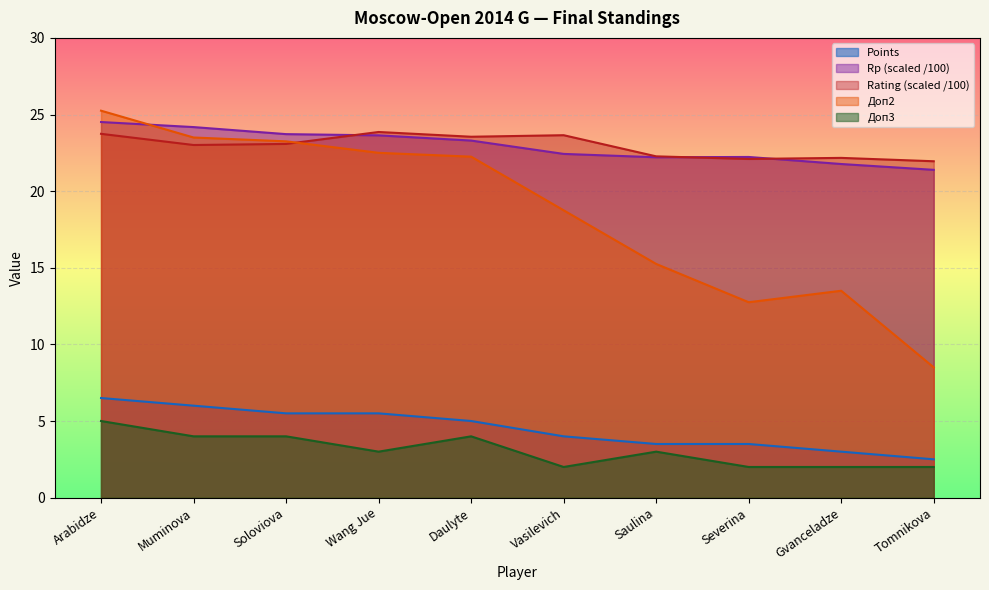

What is the maximum value shown in the chart?

25.2